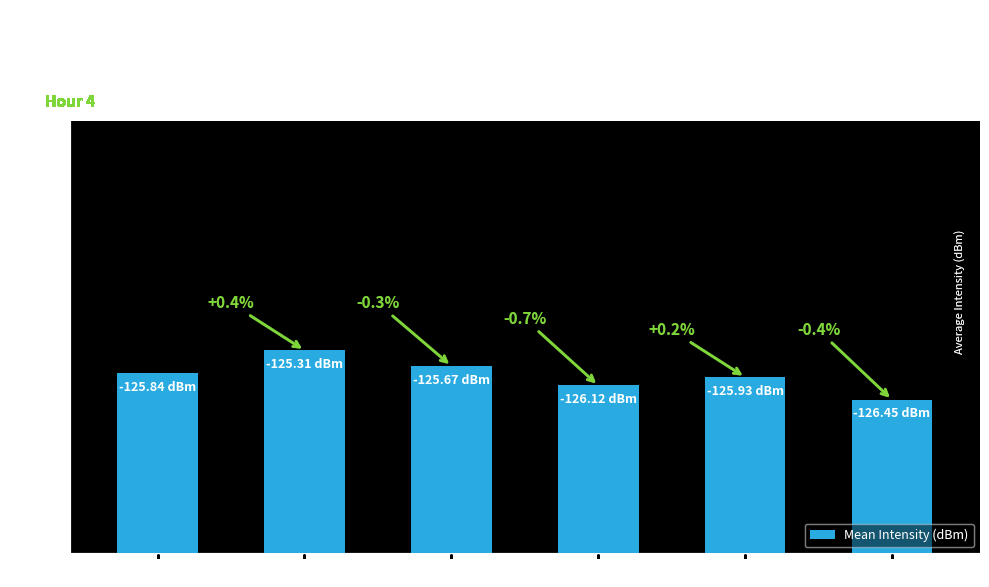

The chart shows a value of 6.3 at Minute 3. True or false?

False